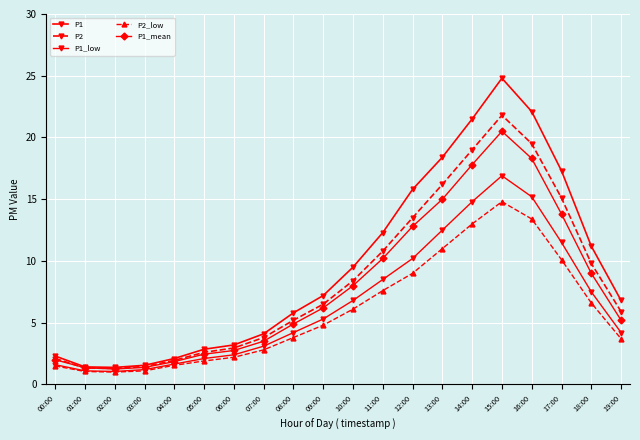

What is the value of the P2 point at the 9th from the left?

5.2